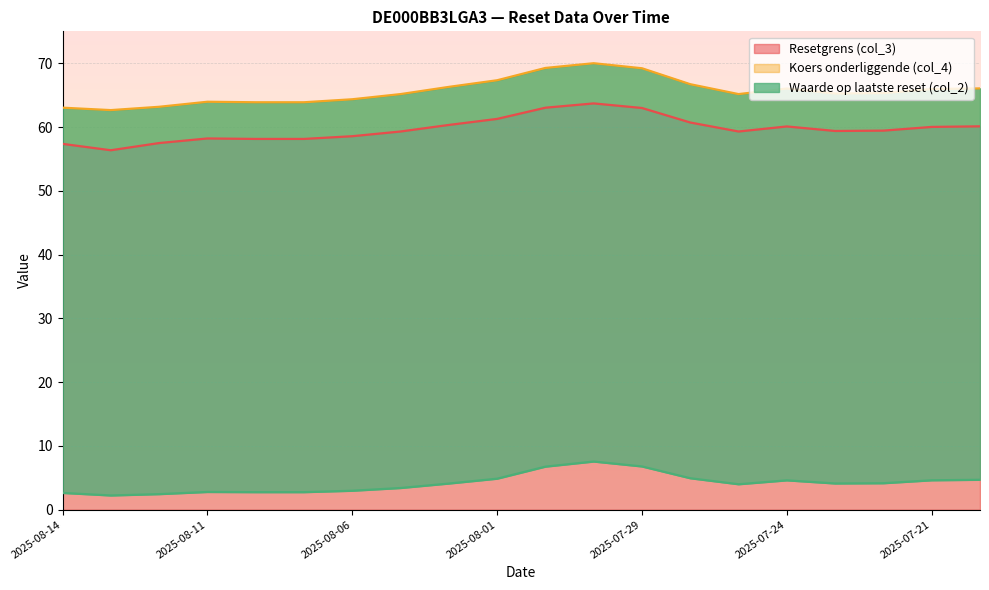

At which category does Koers onderliggende (col_4) reach its first local peak?

2025-08-11